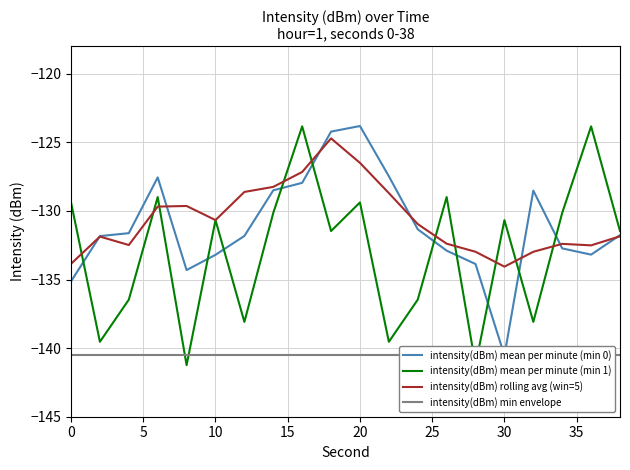

What is the lowest value of the intensity(dBm) rolling avg (win=5) series?

-134.1